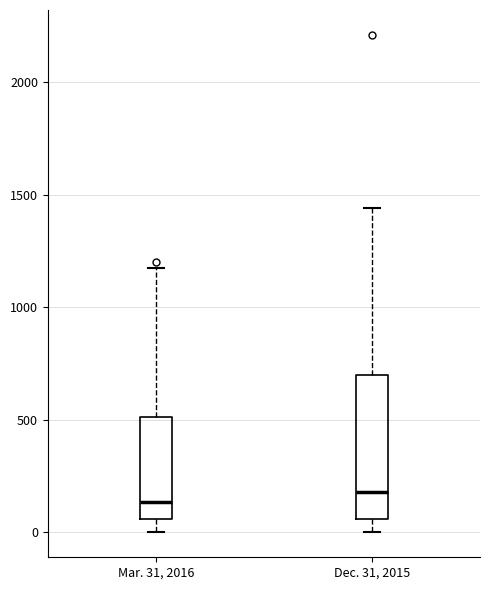

Comparing the boxes themselves (not the whiskers), which one is the tallest?

Dec. 31, 2015